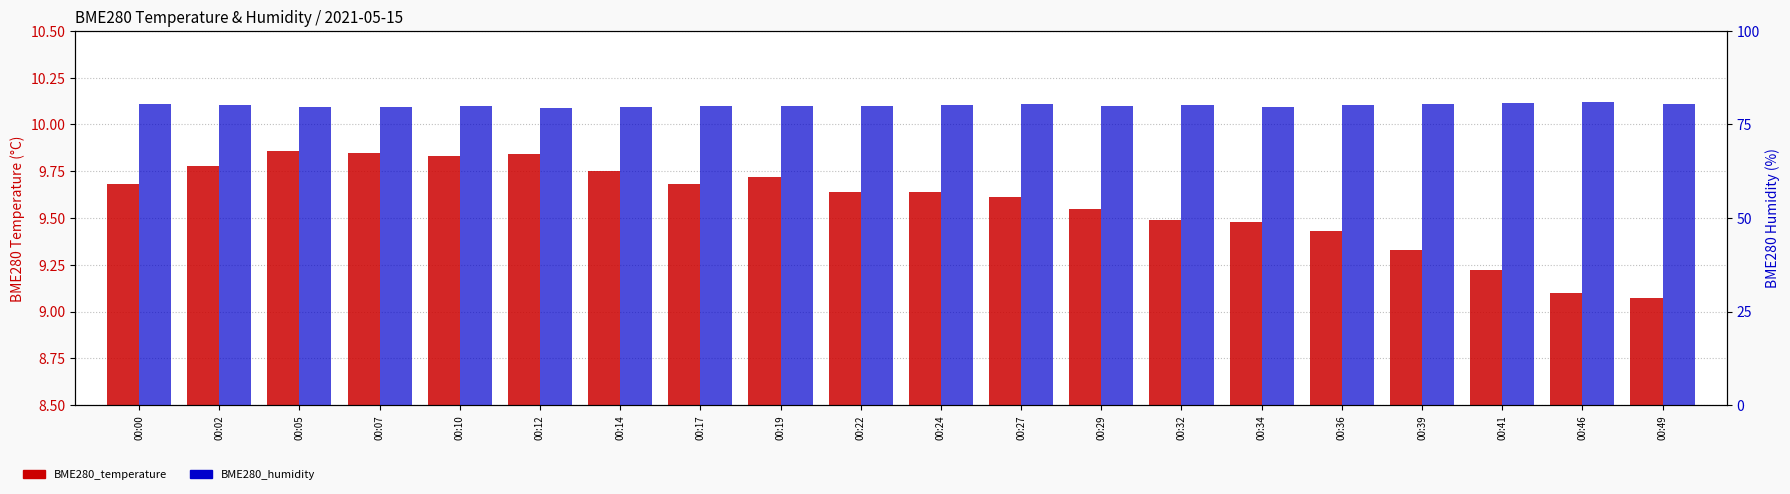

List the series in order of their overall mean, highest first.

BME280_humidity, BME280_temperature